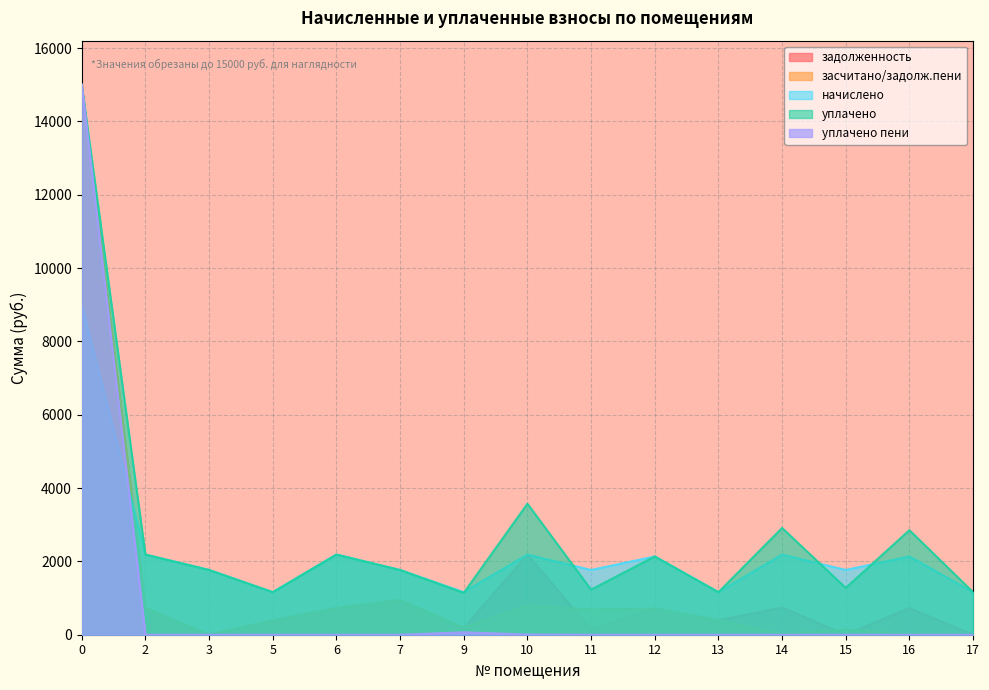

True or false: уплачено and засчитано/задолж.пени intersect in this chart.

True